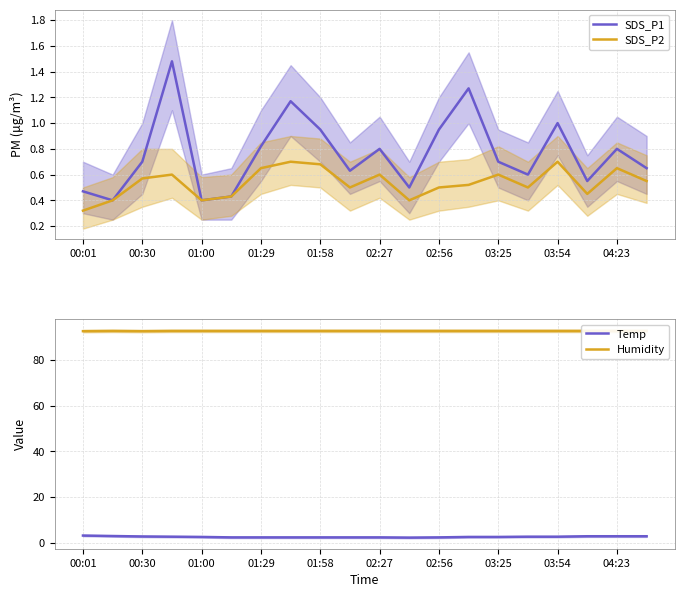

The value of SDS_P2 at 01:29 is 1.0. True or false?

False